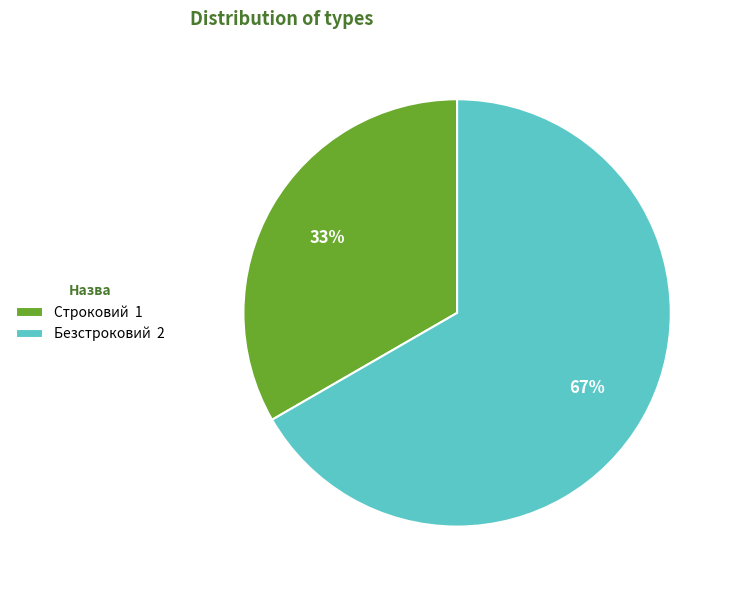

Do Строковий and Безстроковий together represent more than half of the pie?

Yes